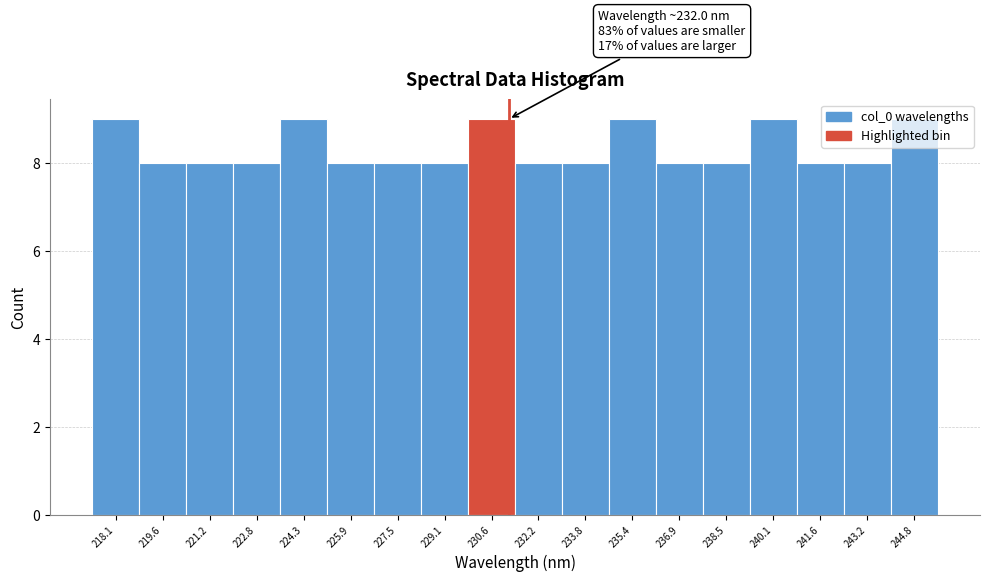

What is the ratio of the value at 225.9 to the value at 219.6?

1.0